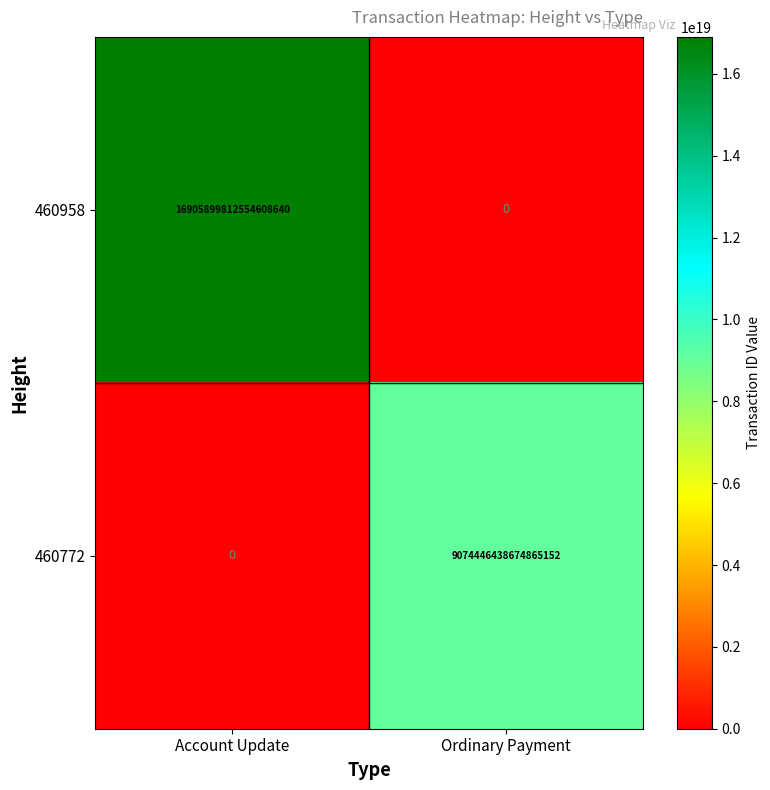

At which category is the sum across all series the highest?

Account Update